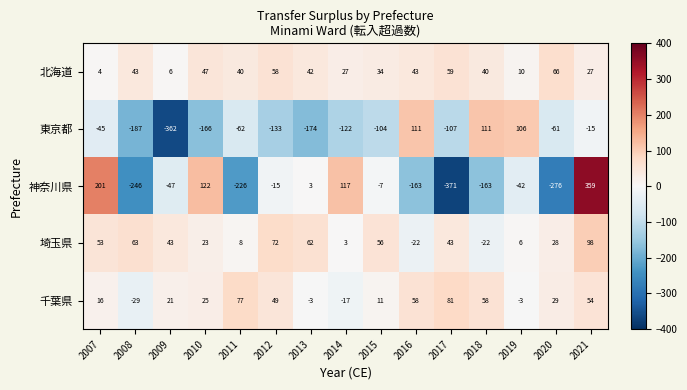

Which label corresponds to the largest value in the chart?

2021